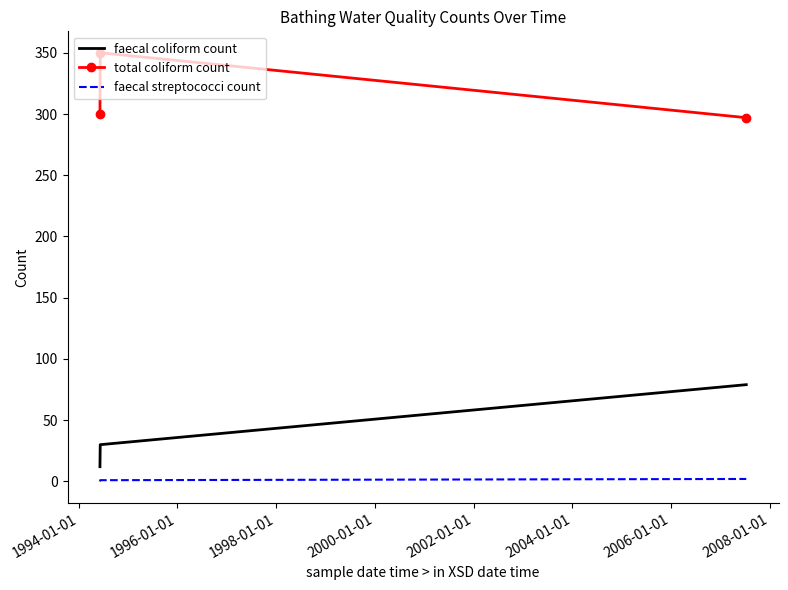

What is the difference between the maximum and minimum values in the faecal coliform count series?

67